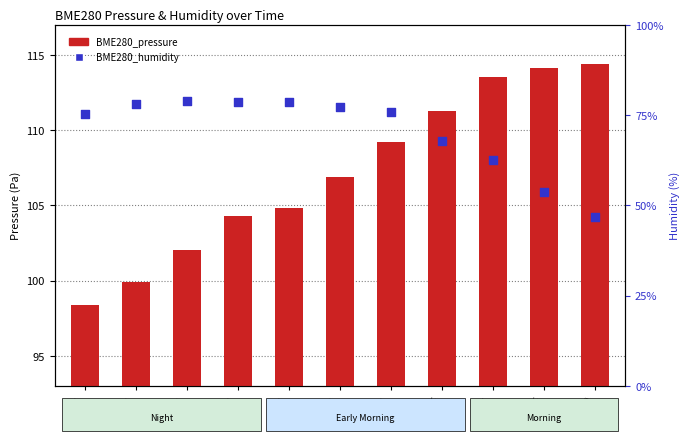

At how many categories does at least one series exceed 113?

3